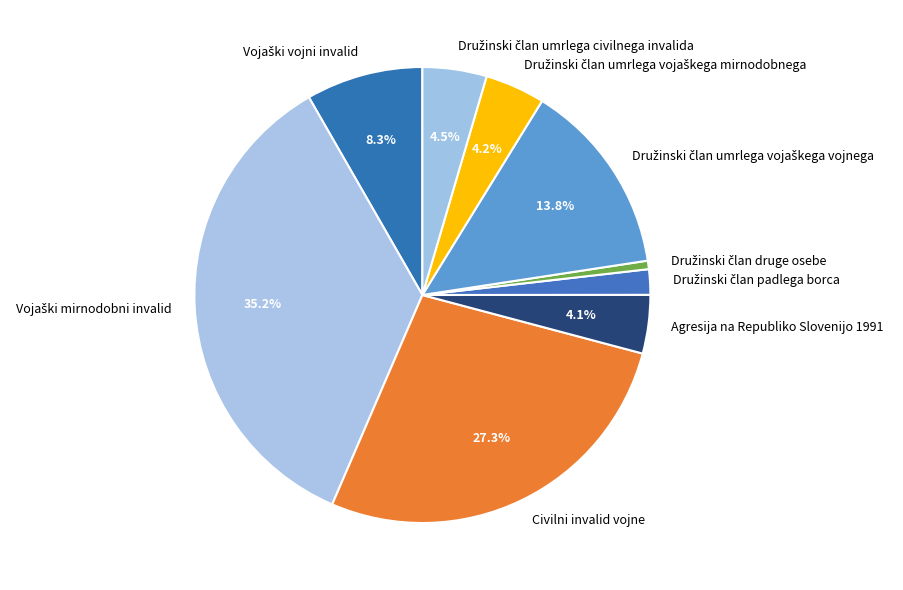

The Civilni invalid vojne slice represents 27% of the pie. True or false?

True